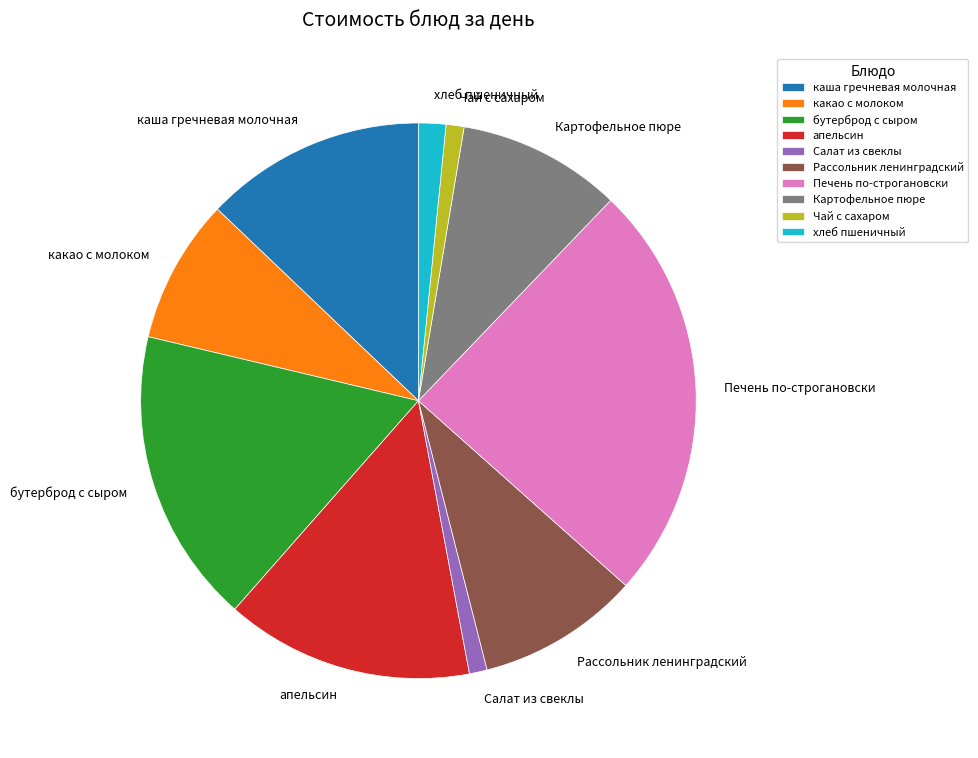

Does any single category account for the majority?

No